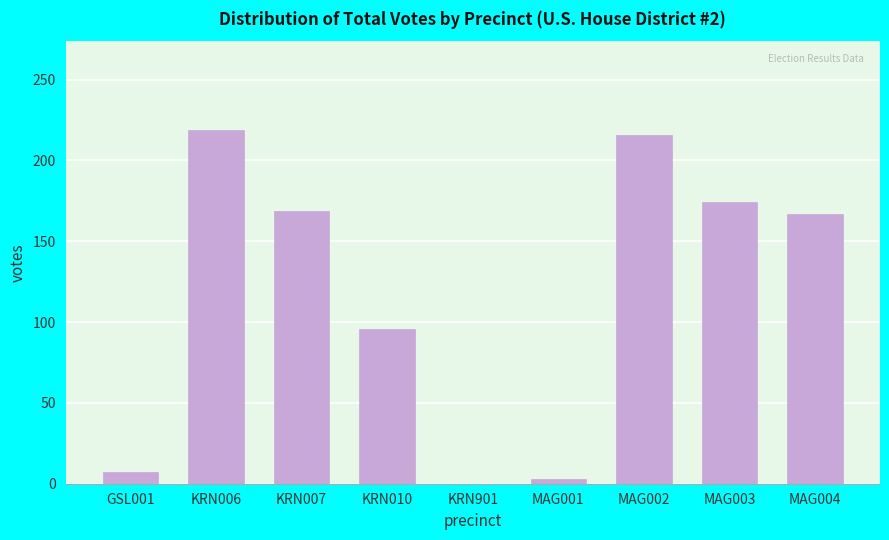

Reading left to right, transcribe all the data shown in this chart.

GSL001=7	KRN006=219	KRN007=169	KRN010=96	KRN901=0	MAG001=3	MAG002=216	MAG003=174	MAG004=167